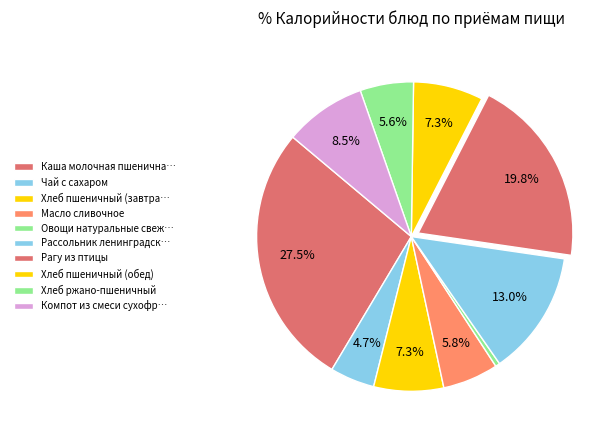

Count the number of slices in the pie.

10